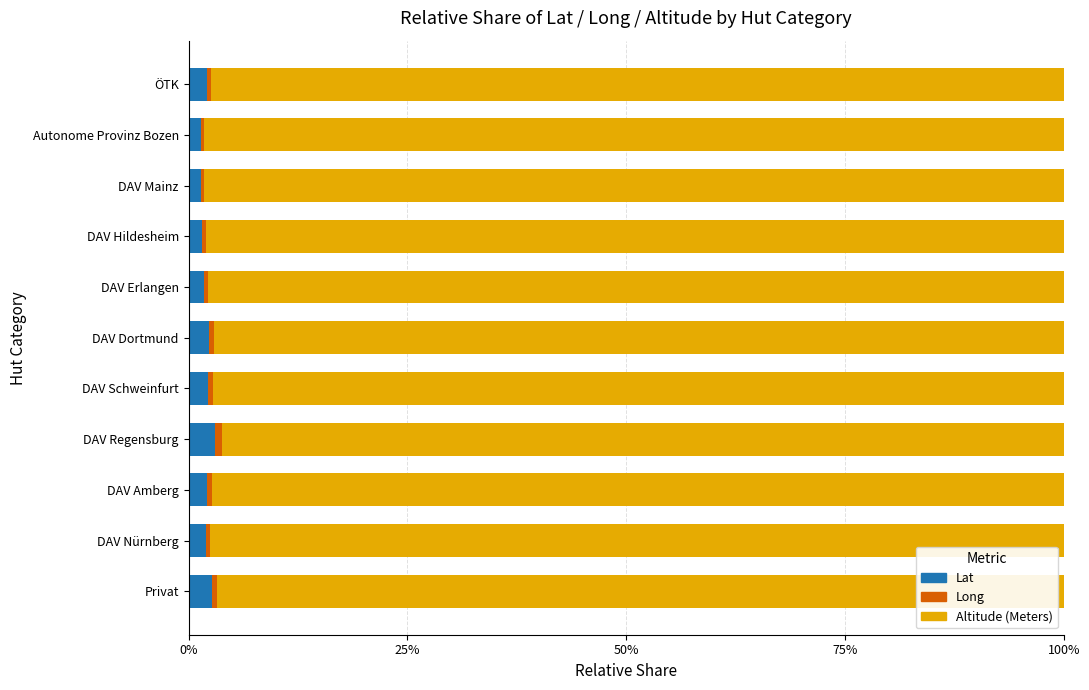

How many categories are shown in the chart?

11